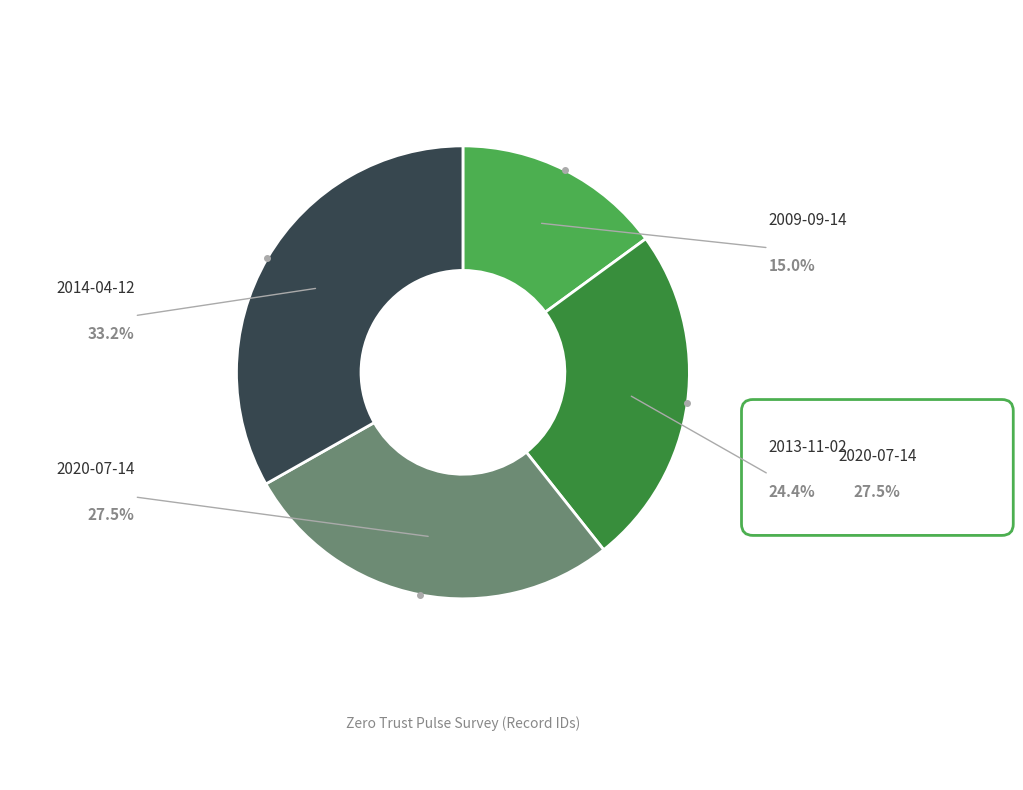

To the nearest percent, what portion does 2013-11-02 represent?

24%